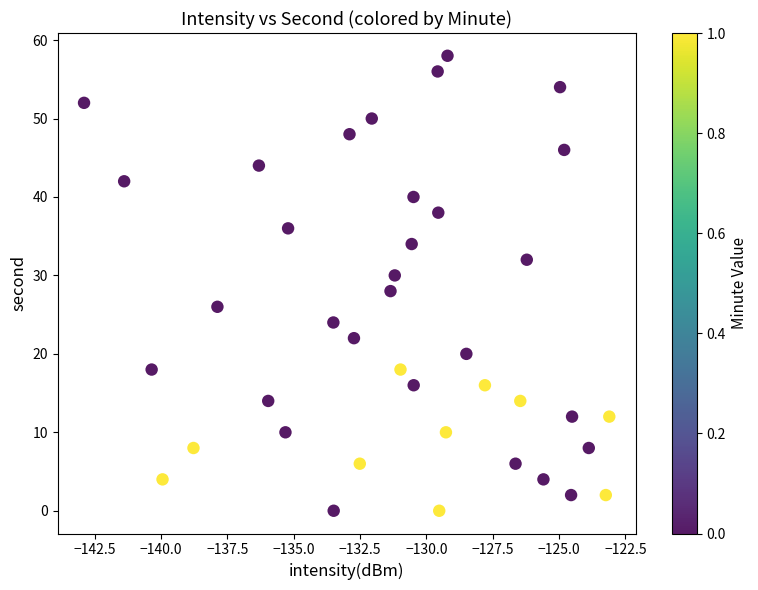

What is the range of Y values (max minus min)?

58